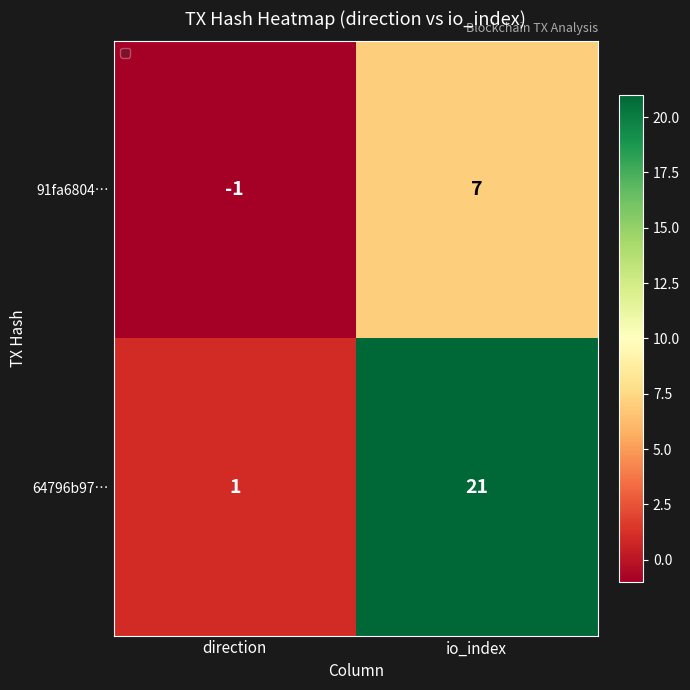

At which category is the sum across all series the highest?

io_index